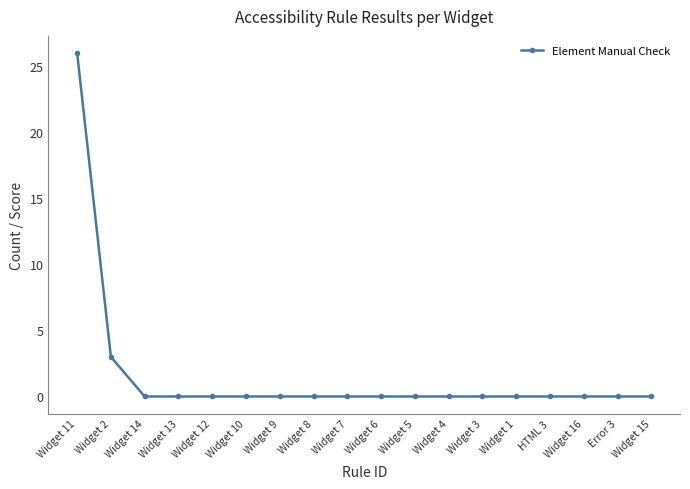

How many lines are shown in the chart?

1